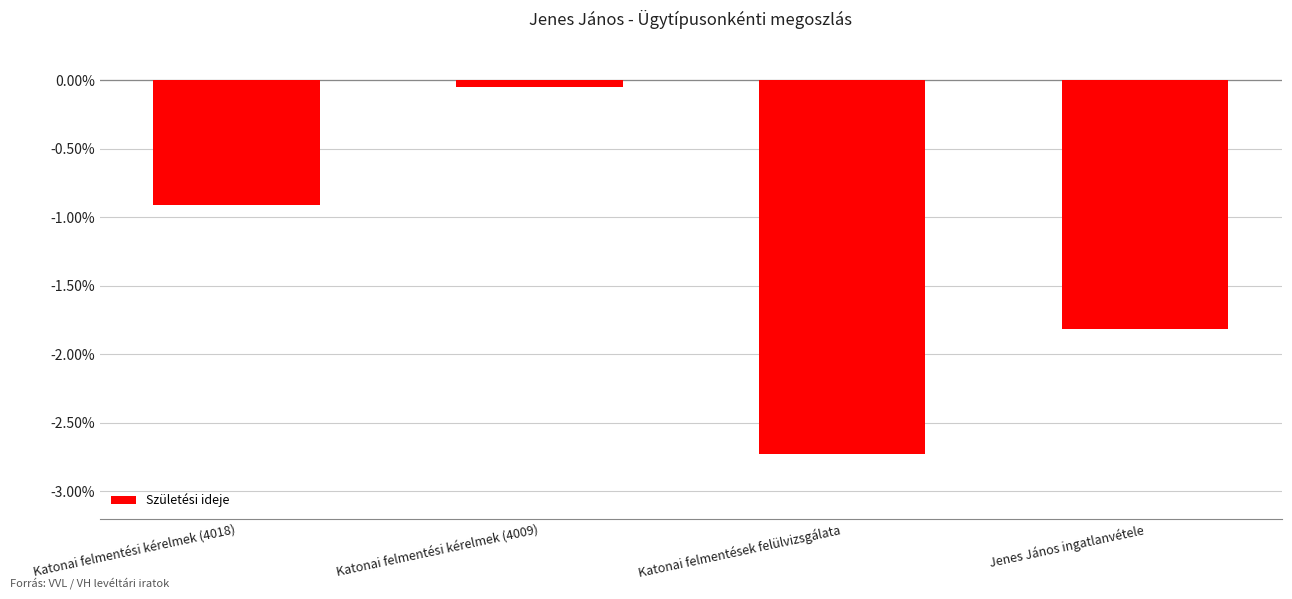

List the labels in order of value, largest first.

Katonai felmentési kérelmek (4009), Katonai felmentési kérelmek (4018), Jenes János ingatlanvétele, Katonai felmentések felülvizsgálata